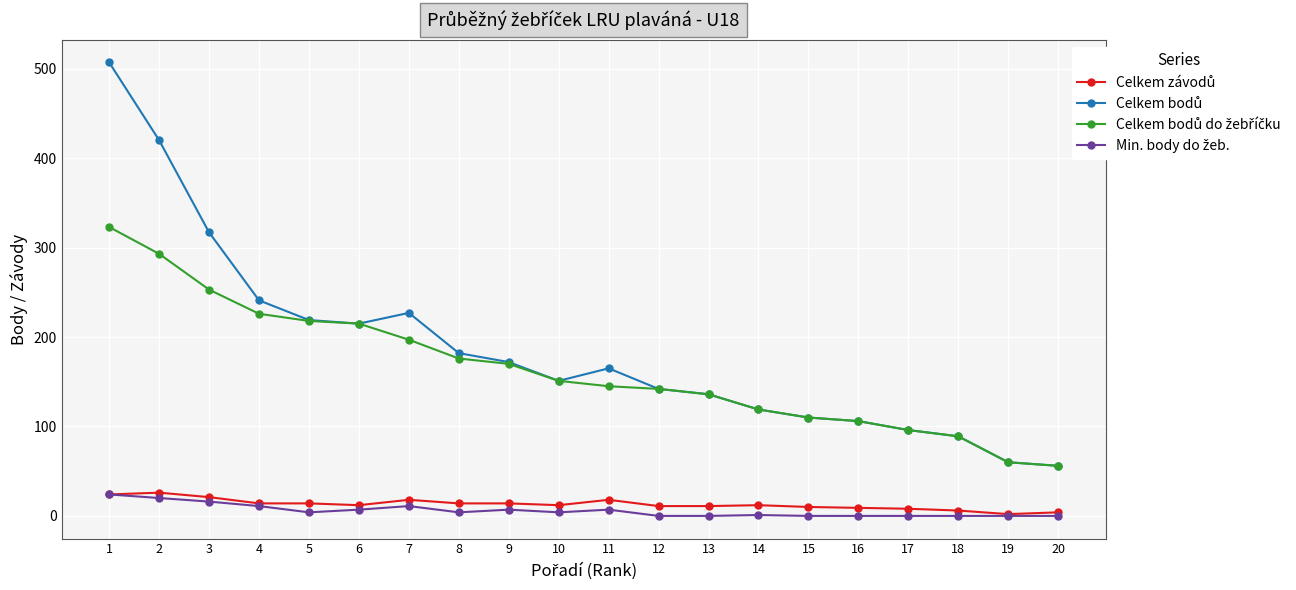

What is the greatest value displayed?

507